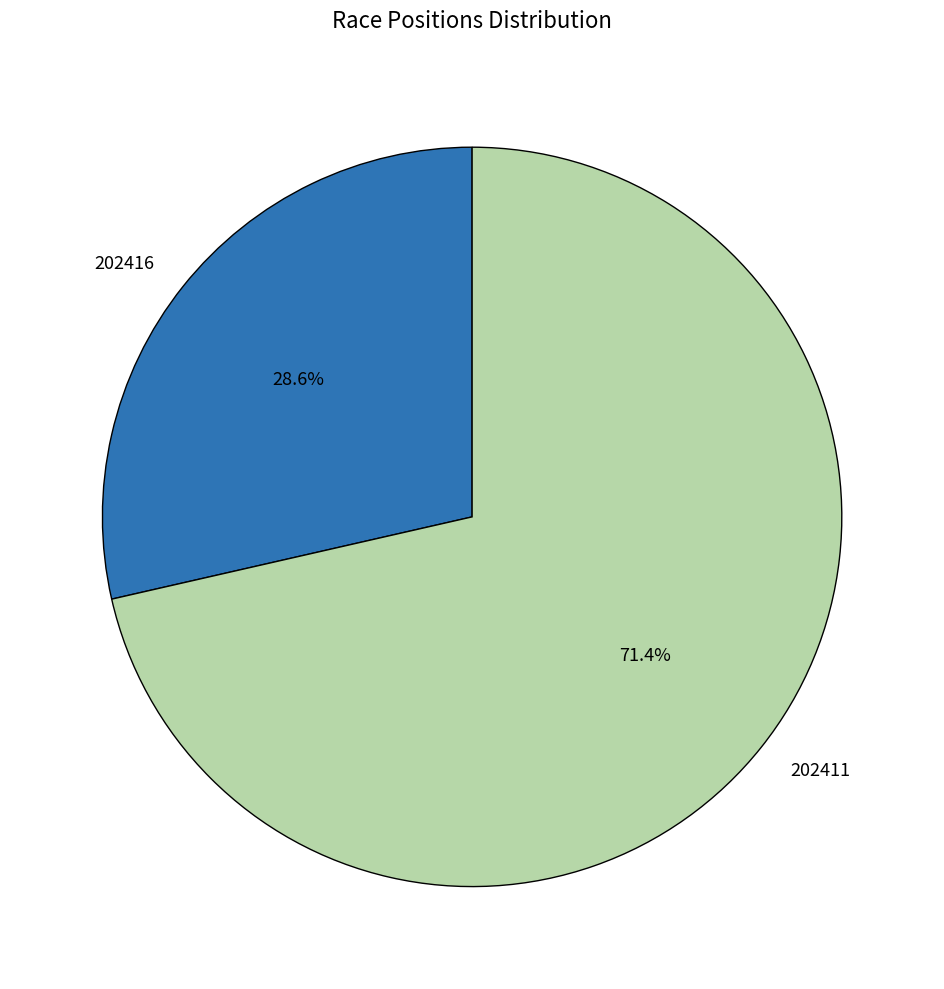

How many slices are in this pie chart?

2